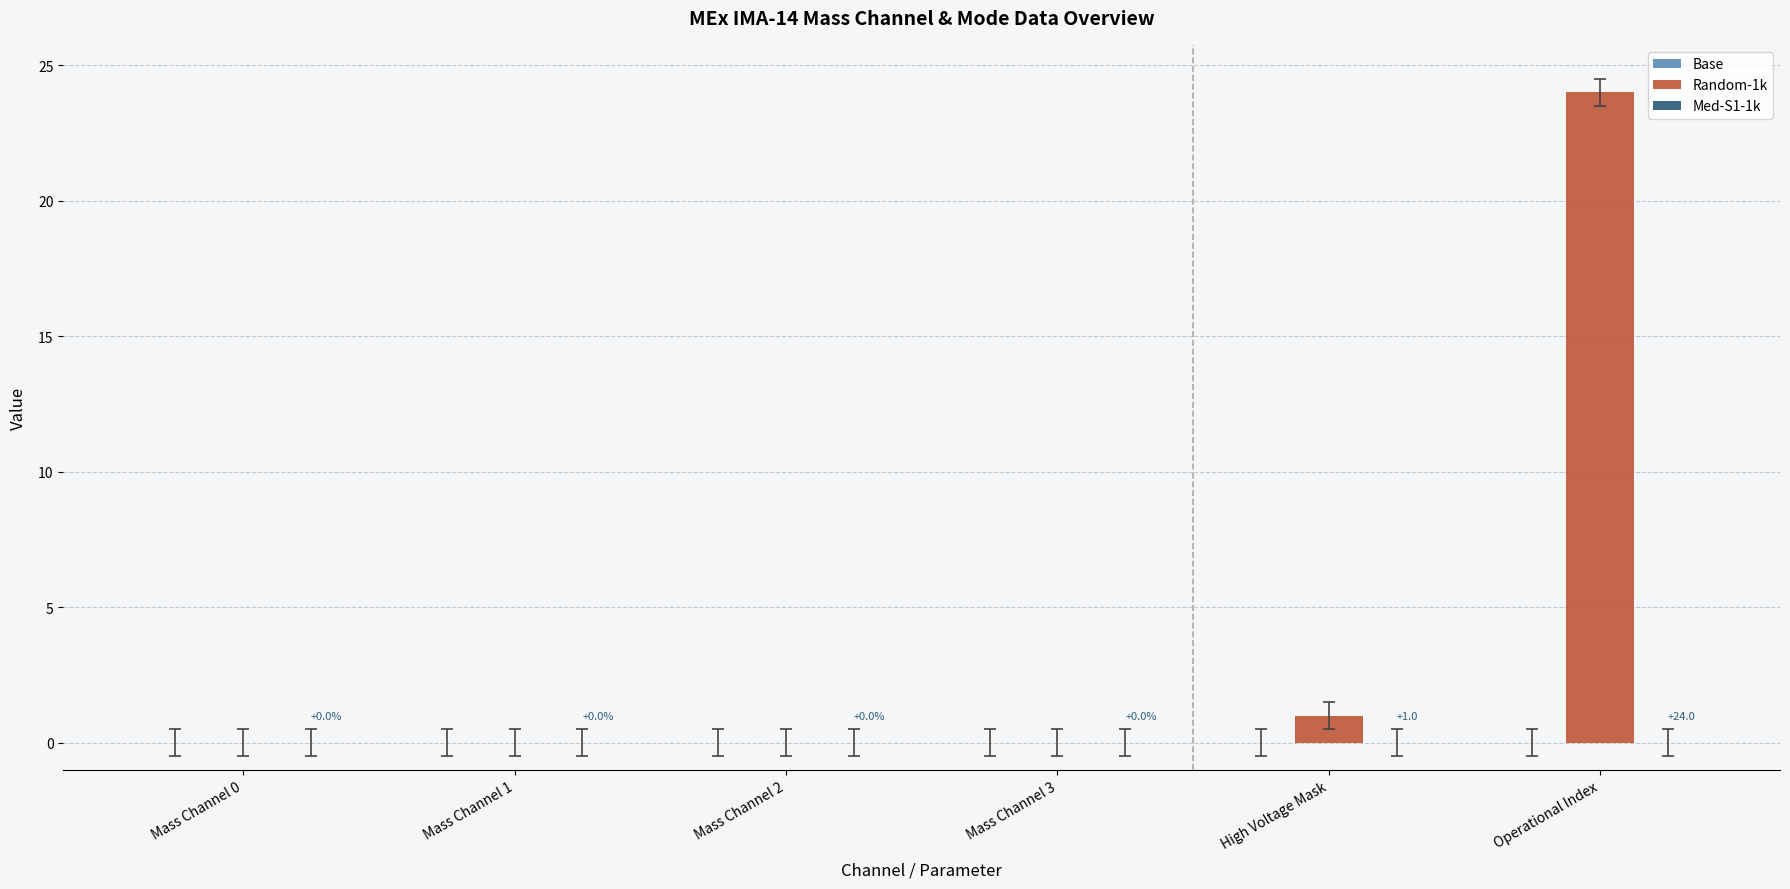

Which category has the highest value across all series?

Operational Index